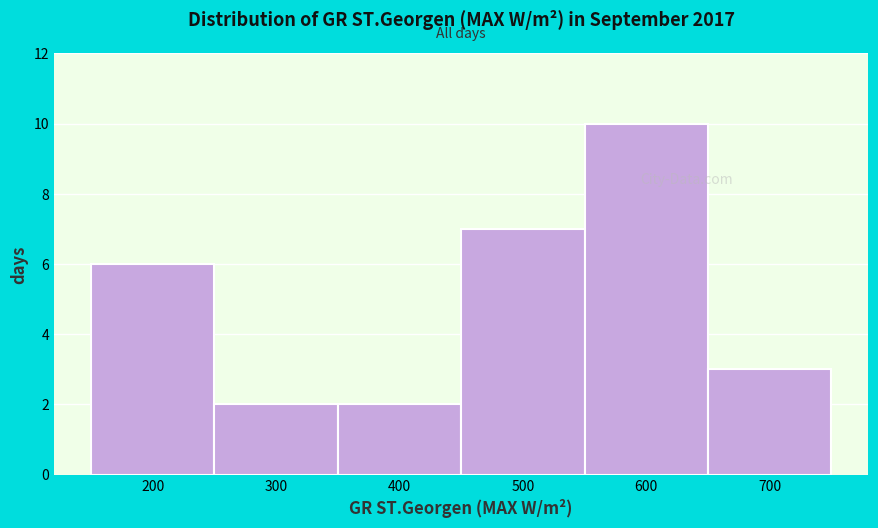

Reading right to left, transcribe all the data shown in this chart.

700=3	600=10	500=7	400=2	300=2	200=6